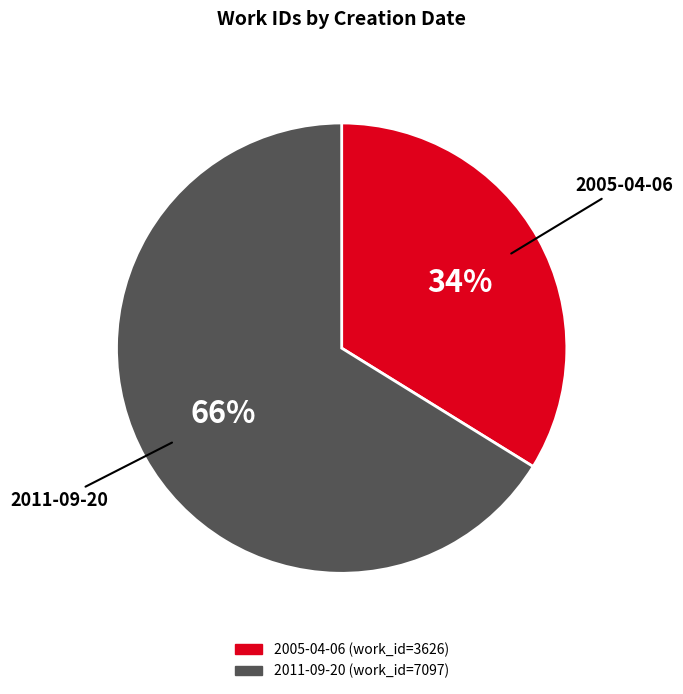

Which has a higher value, 2005-04-06 or 2011-09-20?

2011-09-20